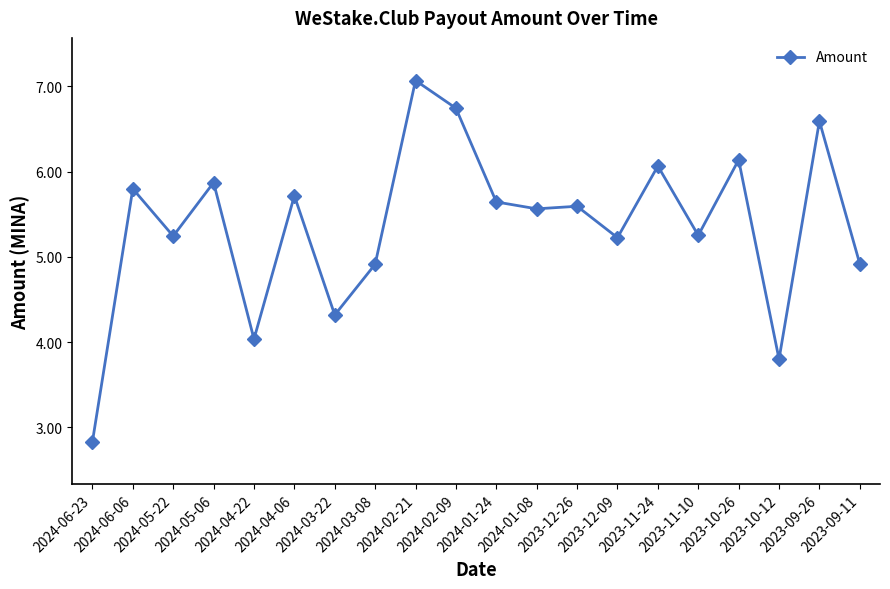

True or false: the data has more than 0 interior local peaks.

True